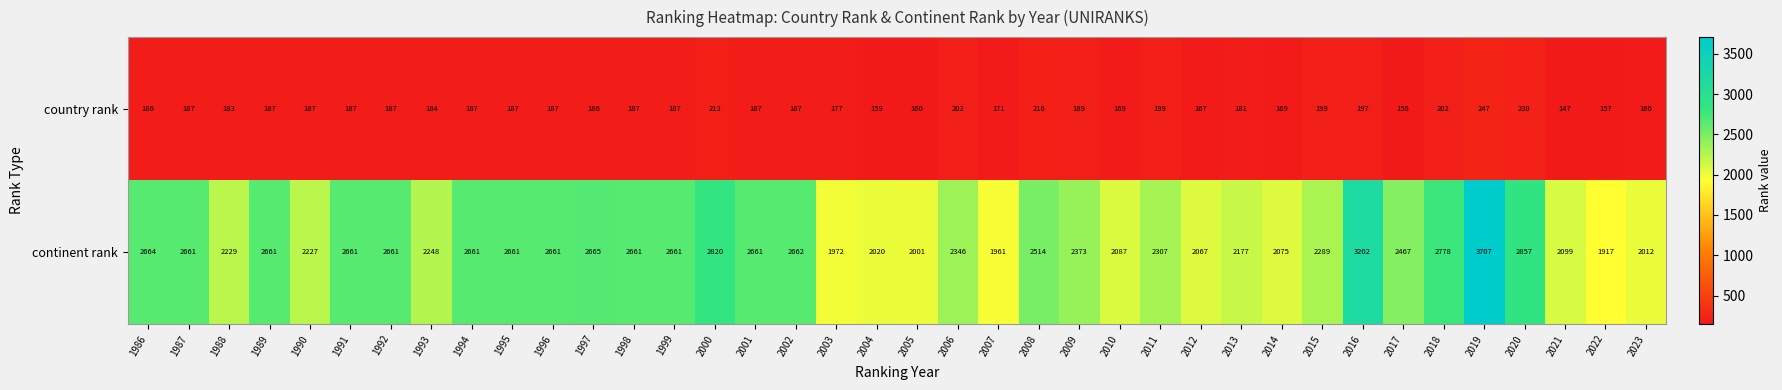

Which series changed the most between 1990 and 2004?

continent rank